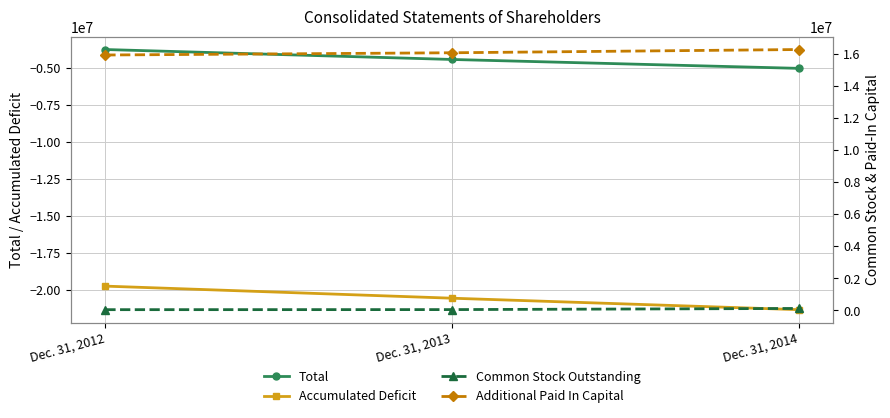

What value does the Total series have at Dec. 31, 2013?

-4447701